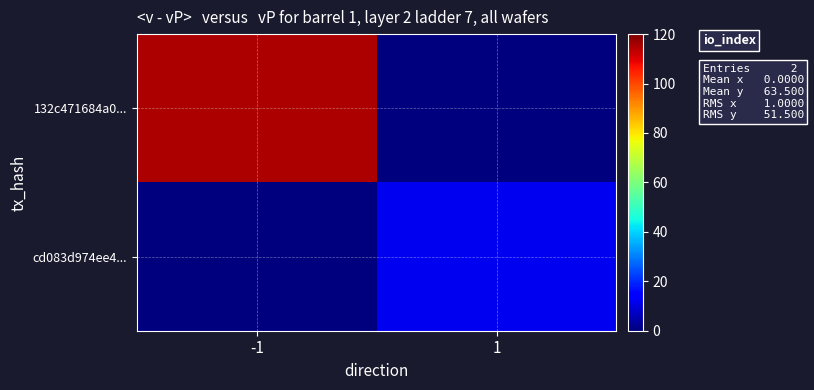

Which series has the largest range (max minus min)?

132c471684a0...